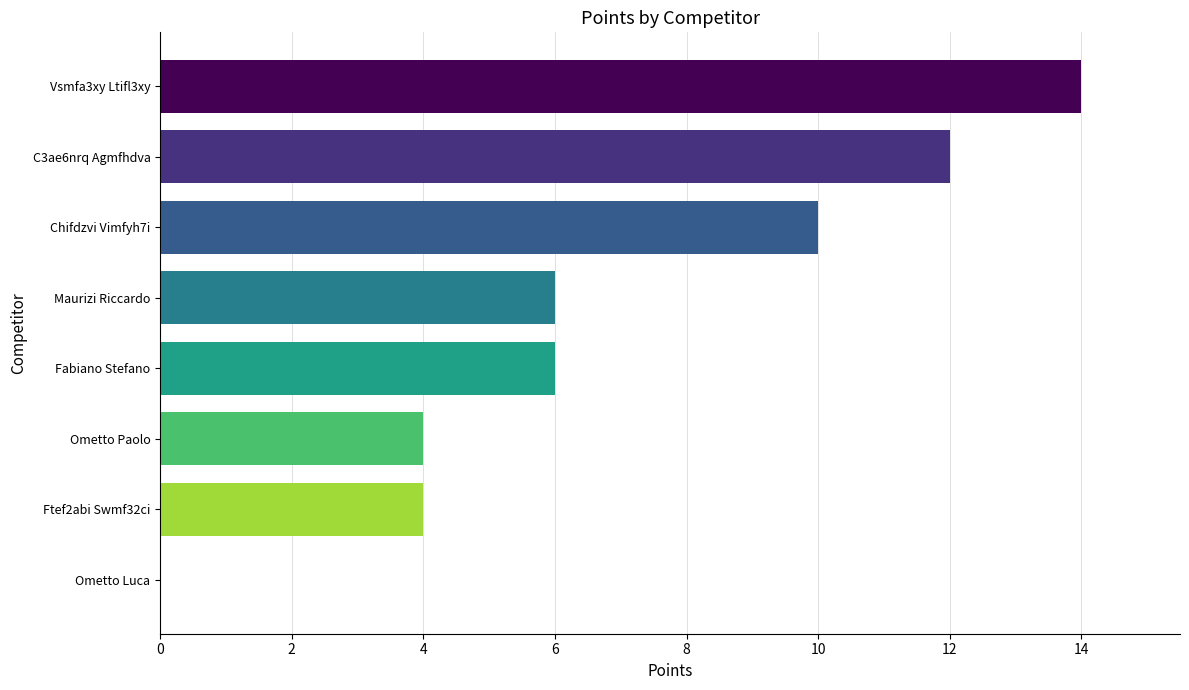

What is the sum of the values at Ometto Paolo and Vsmfa3xy Ltifl3xy?

18